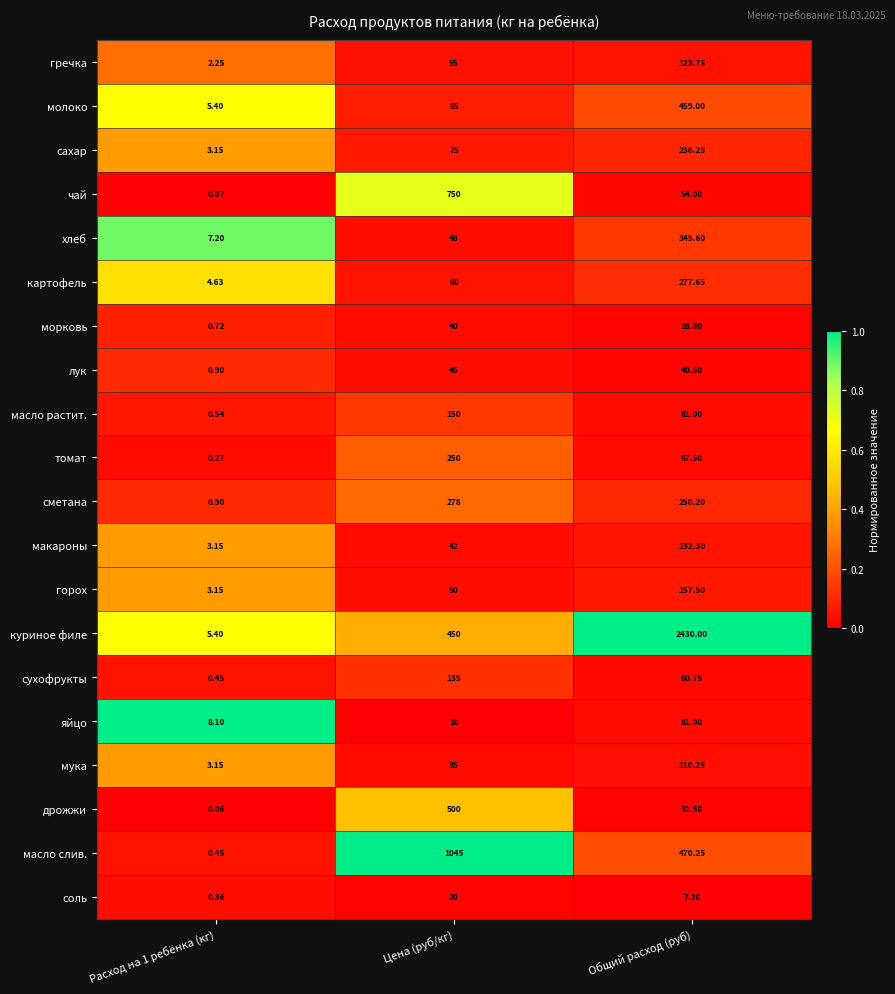

At how many categories does at least one series exceed 0?

3